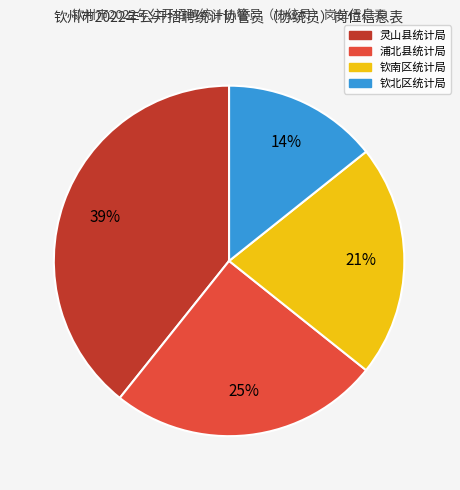

Rank the categories by value from highest to lowest.

灵山县统计局, 浦北县统计局, 钦南区统计局, 钦北区统计局